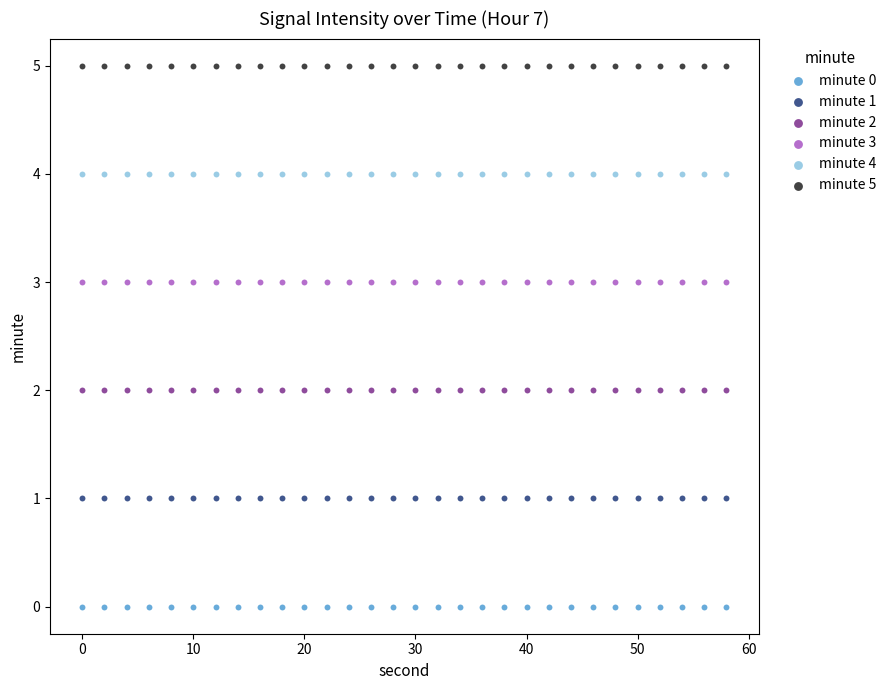

What are all the series names shown in the legend?

minute 0, minute 1, minute 2, minute 3, minute 4, minute 5